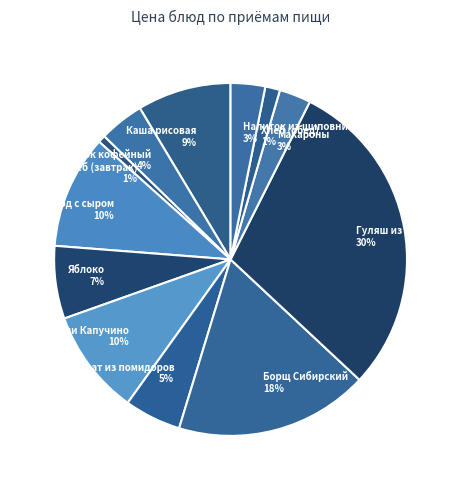

To the nearest percent, what percentage of the pie is Хлеб (завтрак) 1%?

1%